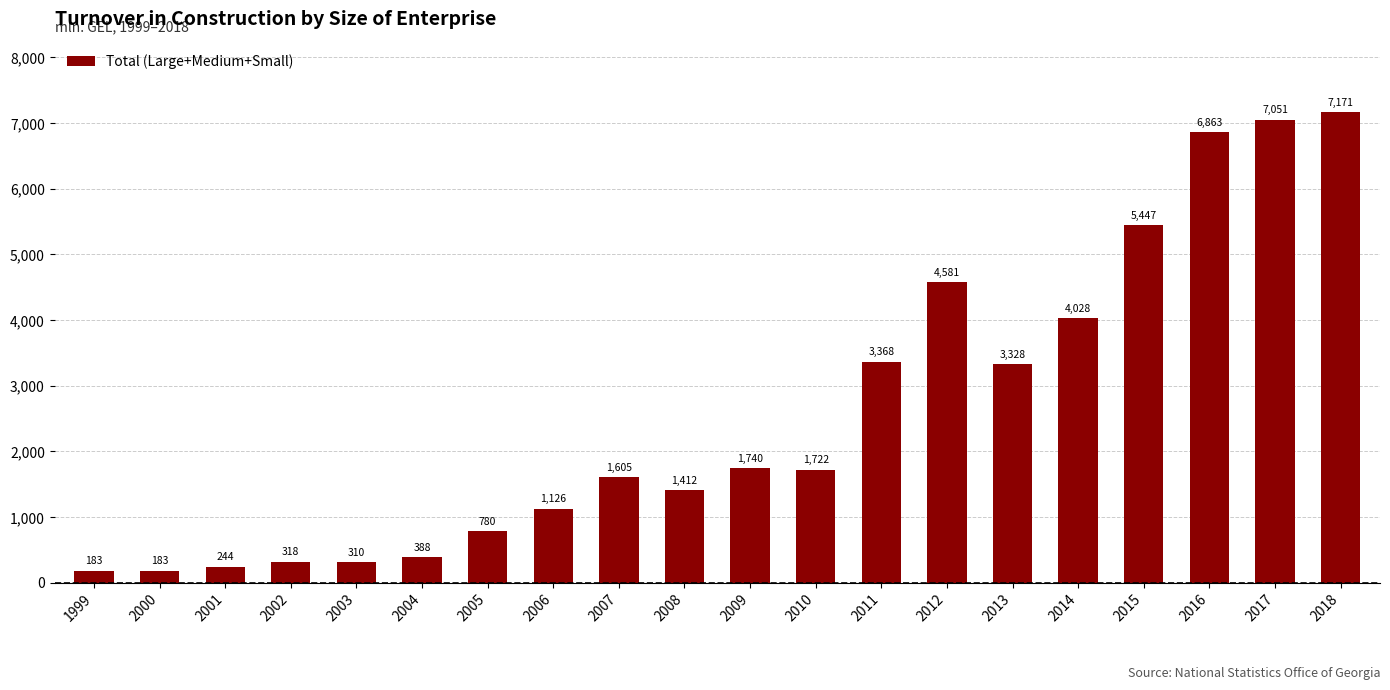

Approximately how many times larger is the value at 2018 compared to 2008?

5.1